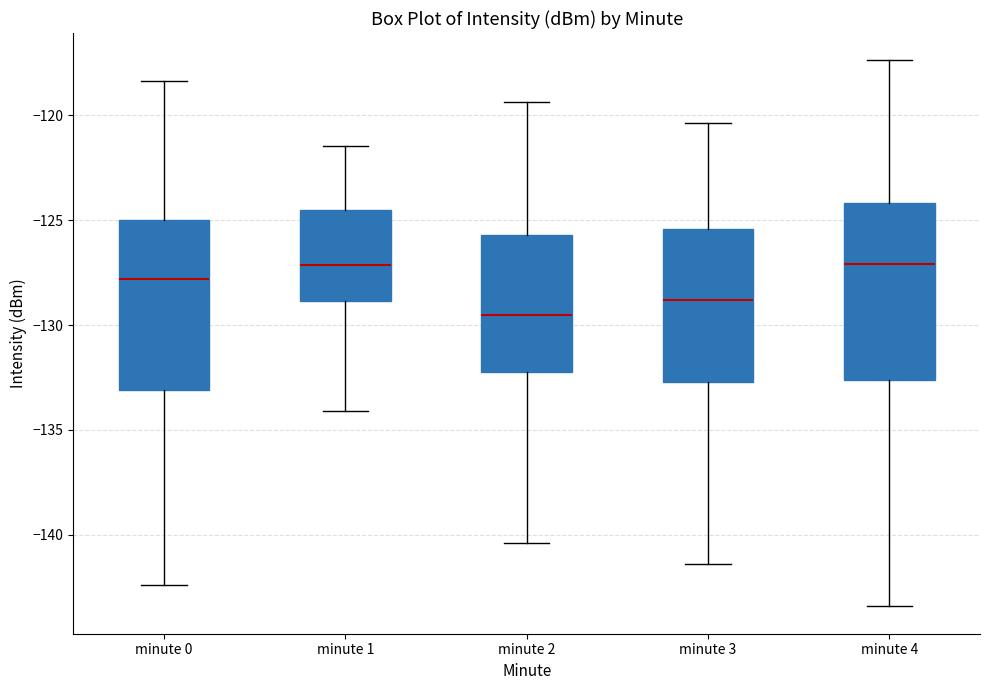

Reading left to right, read every box against the y-axis: the position of its median line, the range the box covers, and the ends of its whiskers. The values are not printed on the chart, so give them approximately, as read against the axis.

minute 0: median -128.0, box -133.0 to -125.0, whiskers -142.5 to -118.5
minute 1: median -127.0, box -129.0 to -124.5, whiskers -134.0 to -121.5
minute 2: median -129.5, box -132.0 to -125.5, whiskers -140.5 to -119.5
minute 3: median -129.0, box -132.5 to -125.5, whiskers -141.5 to -120.5
minute 4: median -127.0, box -132.5 to -124.0, whiskers -143.5 to -117.5